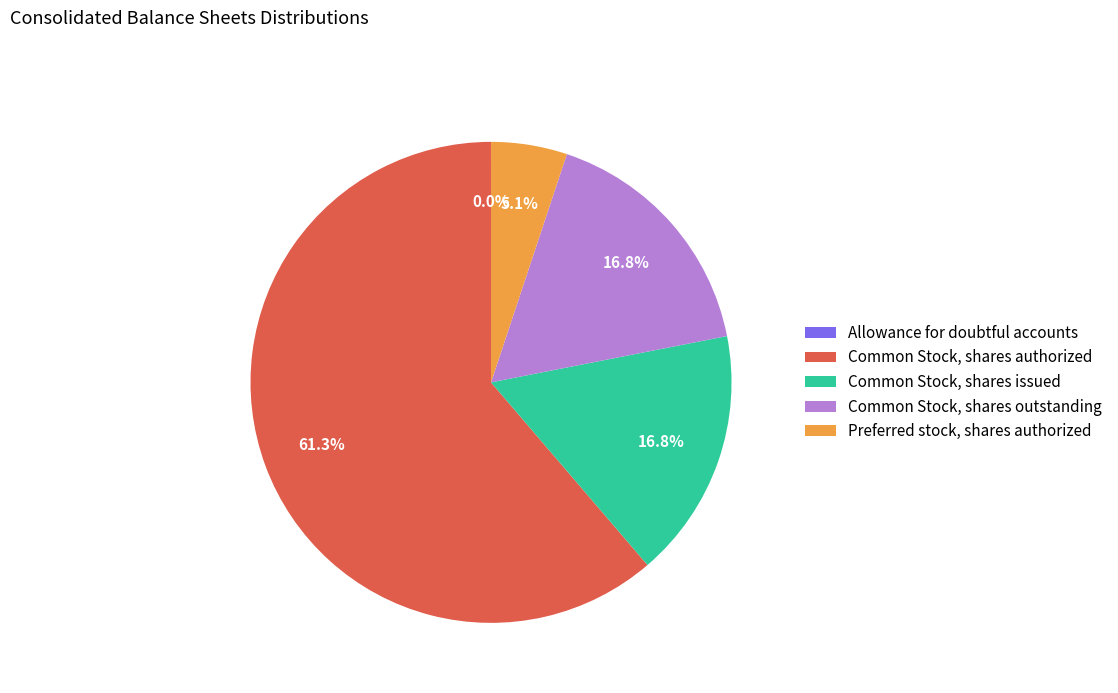

What is the ratio of the value at Common Stock, shares outstanding to the value at Common Stock, shares authorized?

0.3